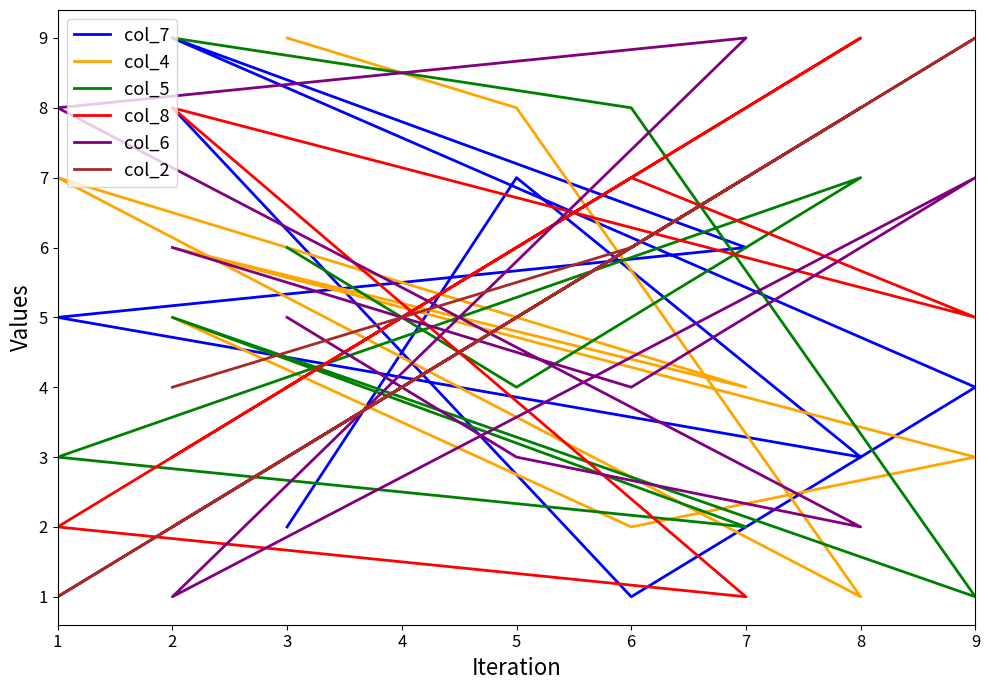

Where is the first local maximum for col_8?

6